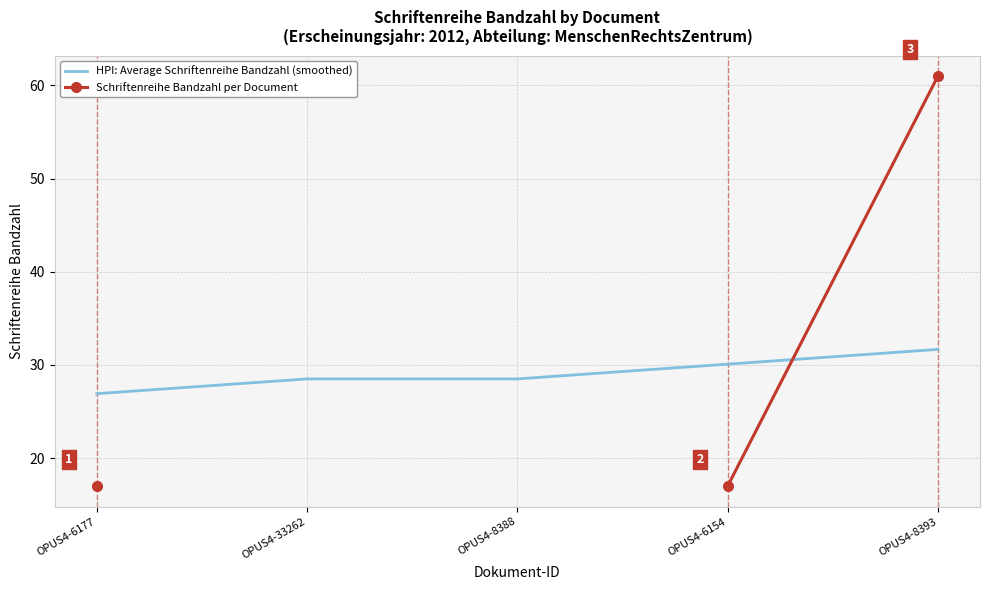

Between OPUS4-6177 and OPUS4-33262, which series saw the biggest shift?

HPI: Average Schriftenreihe Bandzahl (smoothed)